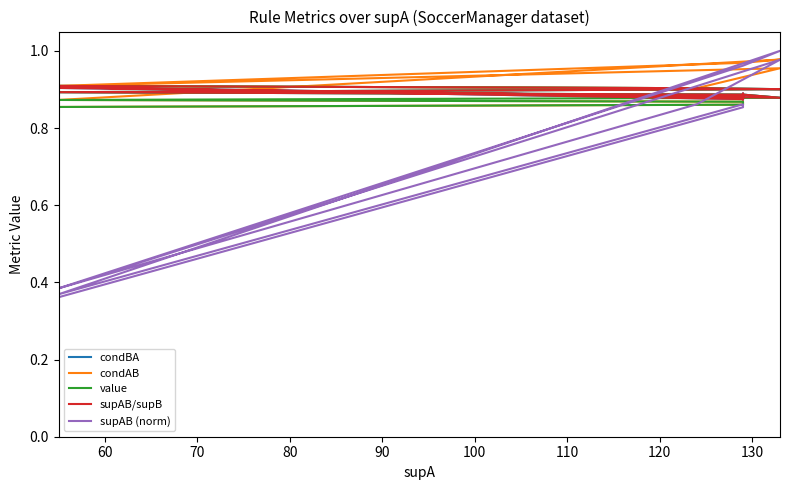

How many interior local valleys does the supAB/supB series have?

4